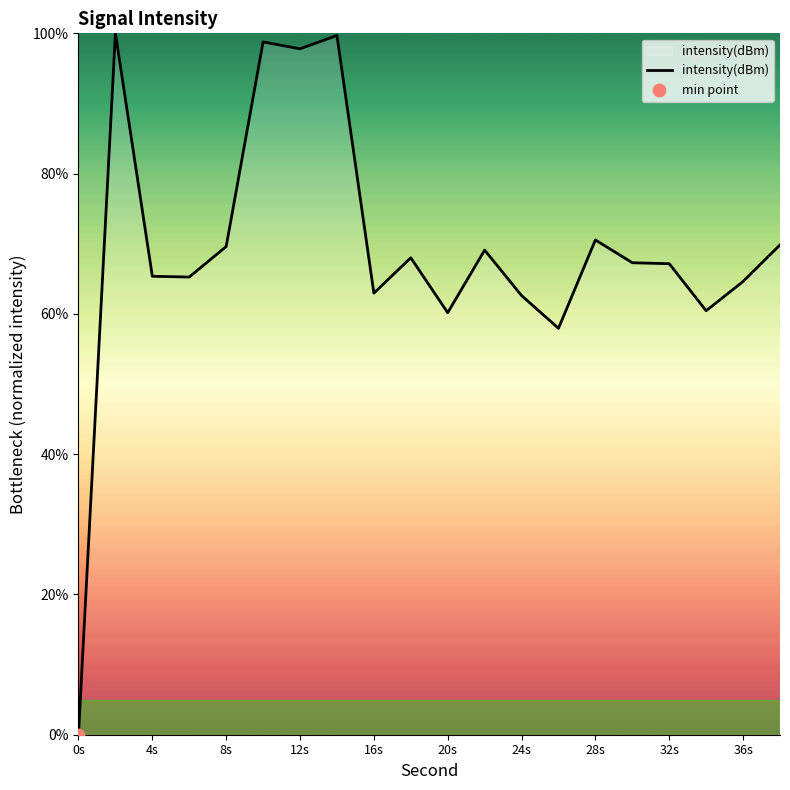

What is the greatest value displayed?

100.0